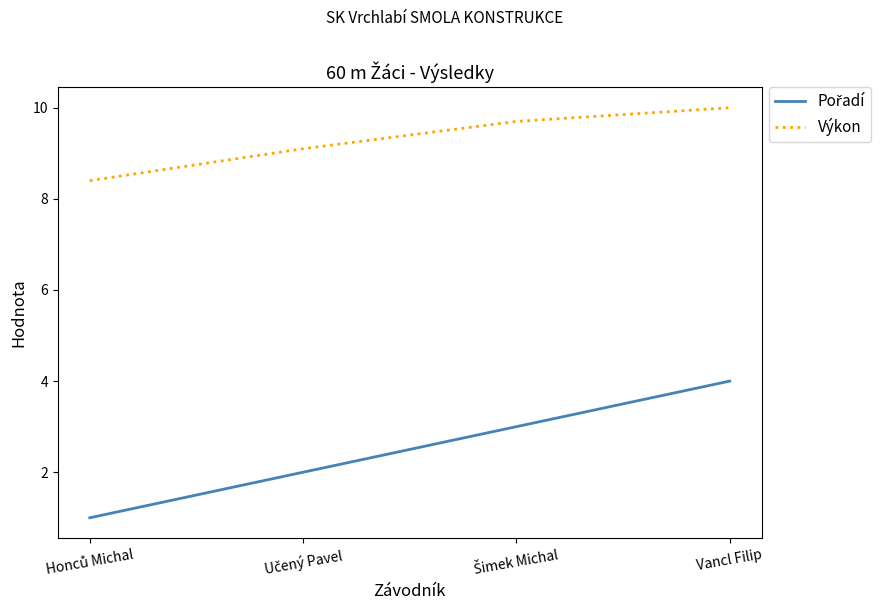

What is the difference between the maximum and minimum values in the Výkon series?

1.6